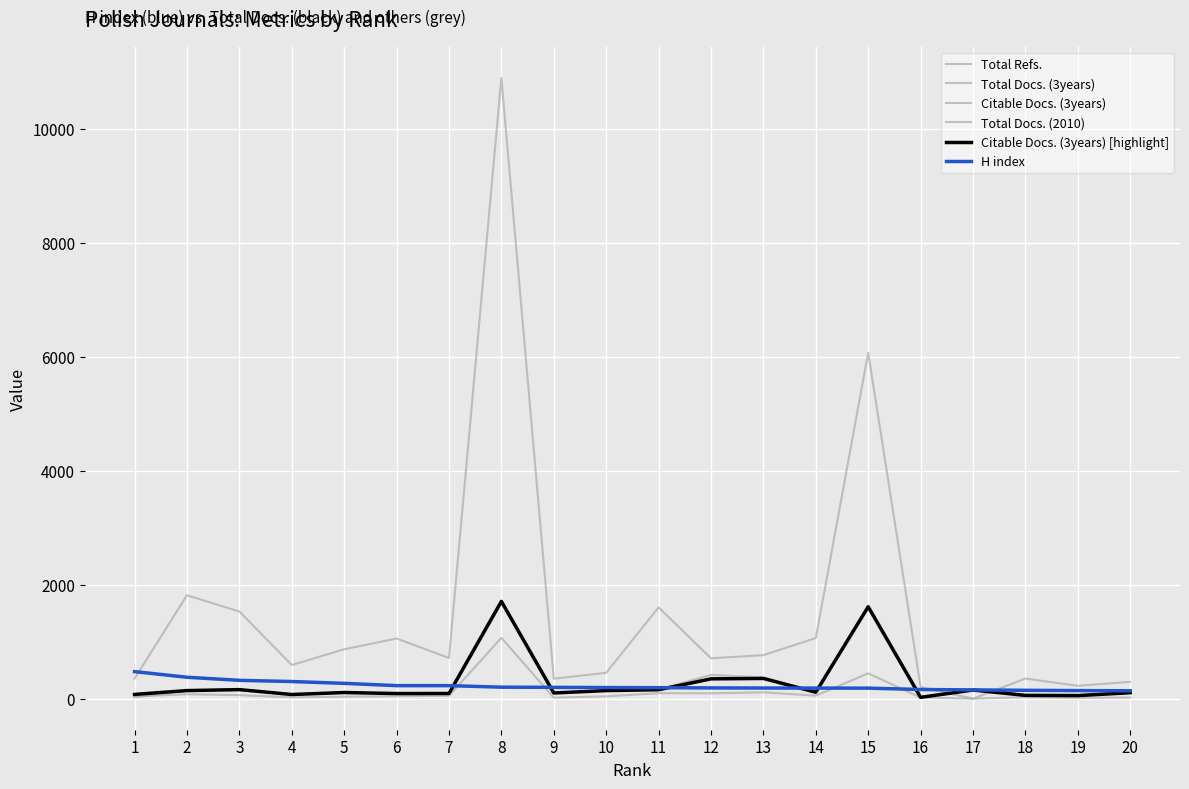

The Total Refs. series shows 1530 at 3. True or false?

True